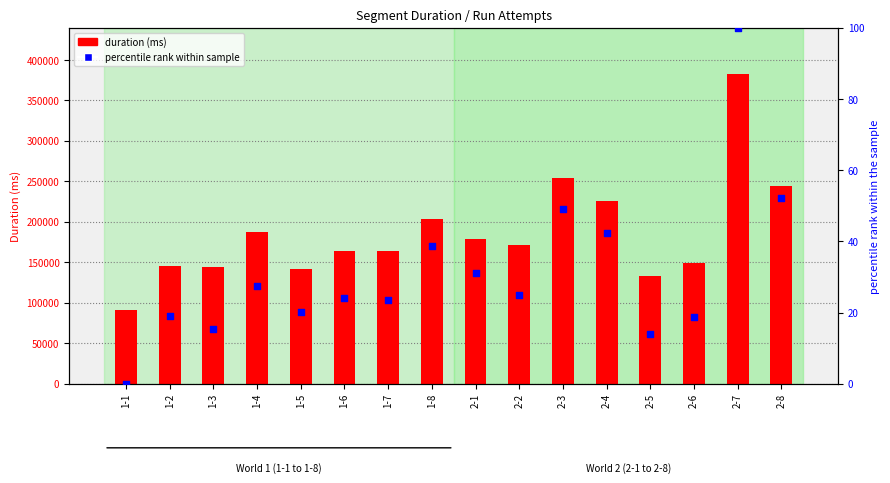

At how many categories does at least one series exceed 192097?

5